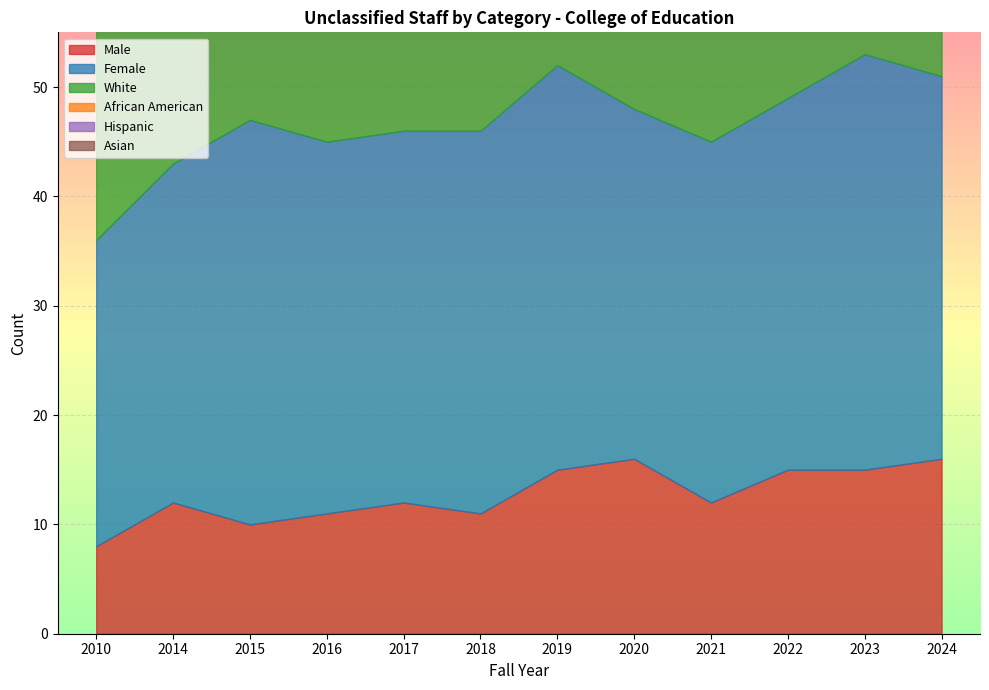

How many data points does each series have?

12